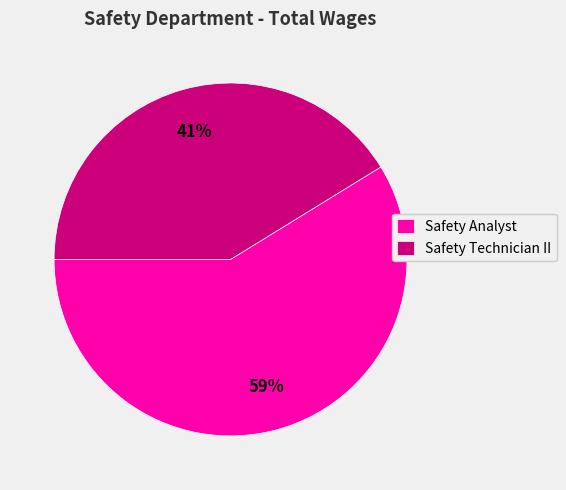

Is the sum of Safety Analyst and Safety Technician II greater than half?

Yes